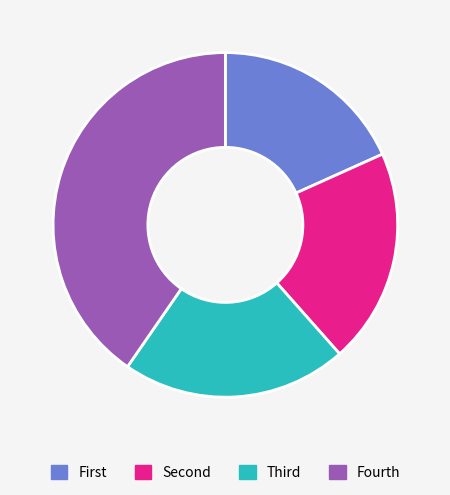

Rank the categories by value from lowest to highest.

First, Second, Third, Fourth